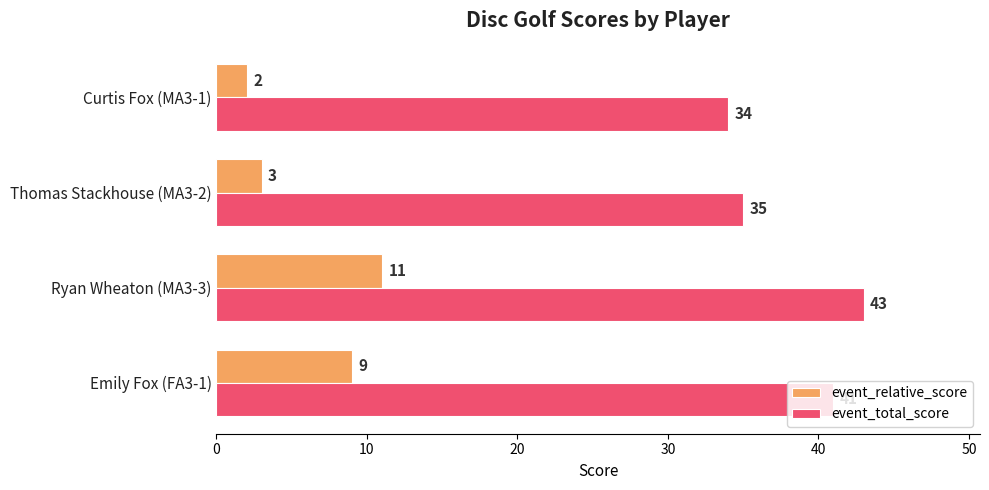

What is the total value across all series at Emily Fox (FA3-1)?

50